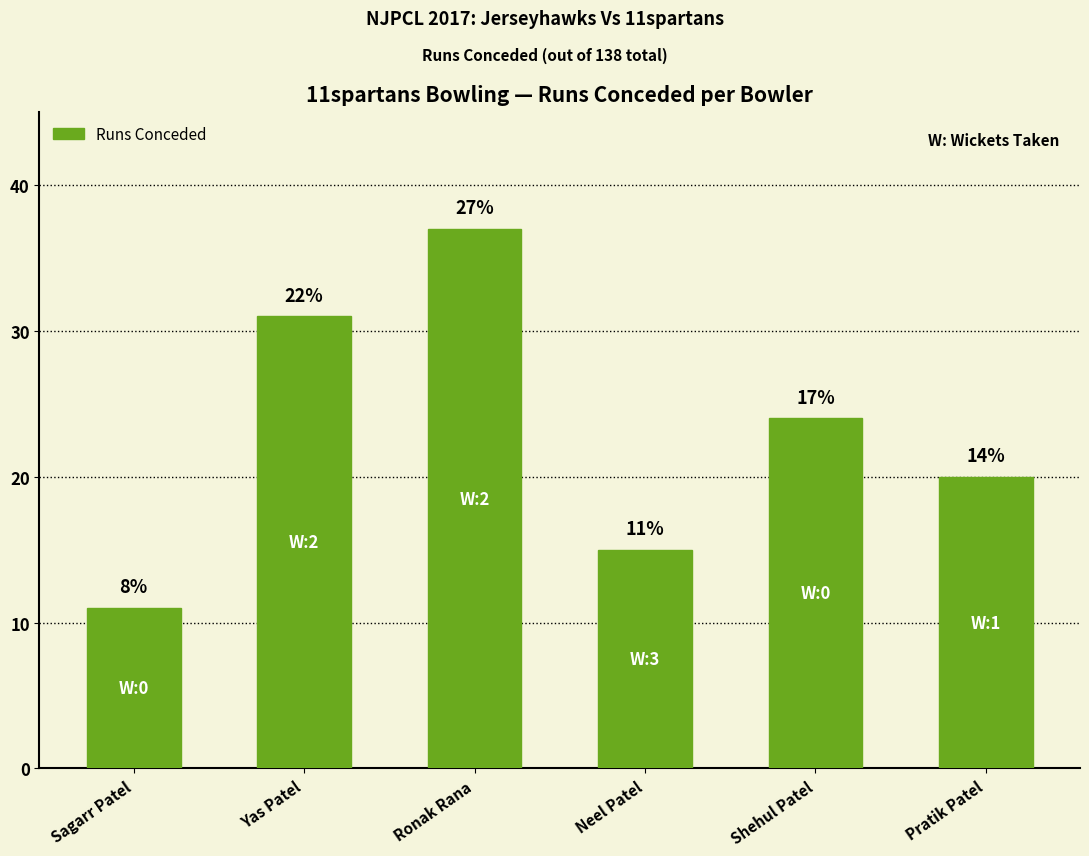

Reading right to left, what are all the values shown in this chart?

Pratik Patel=20	Shehul Patel=24	Neel Patel=15	Ronak Rana=37	Yas Patel=31	Sagarr Patel=11